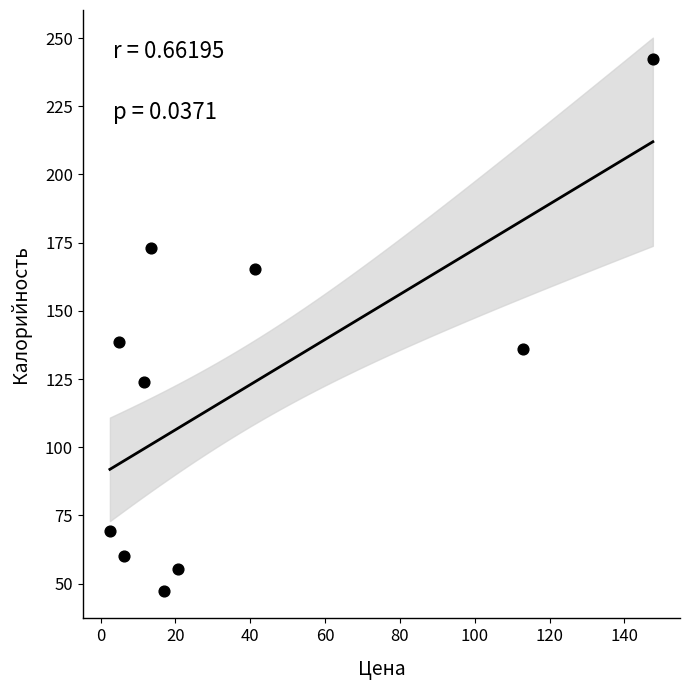

What is the range of X values (max minus min)?

145.1